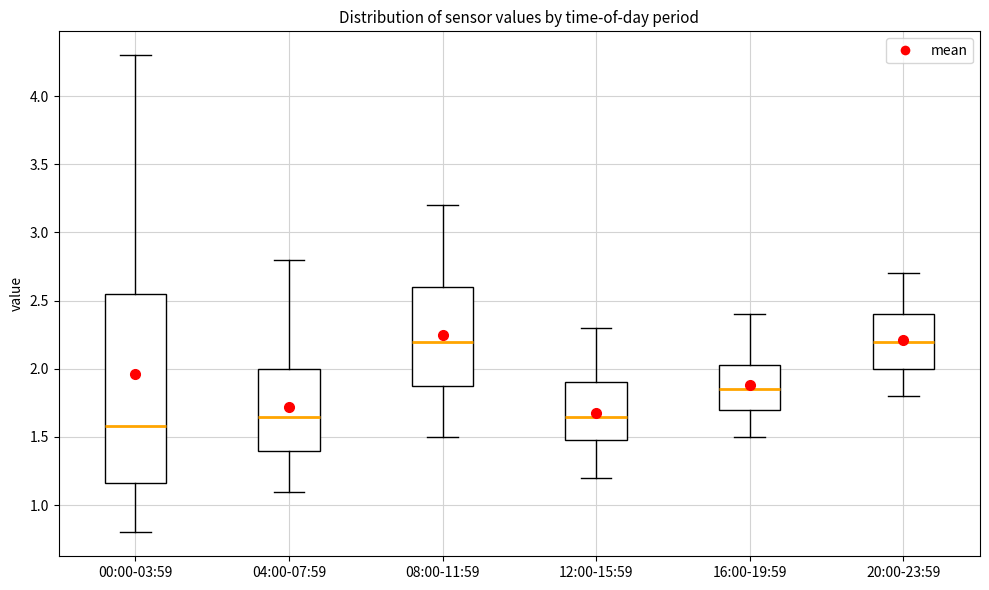

Reading left to right, read every box against the y-axis: the position of its median line, the range the box covers, and the ends of its whiskers. The values are not printed on the chart, so give them approximately, as read against the axis.

00:00-03:59: median 1.60, box 1.15 to 2.55, whiskers 0.80 to 4.30
04:00-07:59: median 1.65, box 1.40 to 2.00, whiskers 1.10 to 2.80
08:00-11:59: median 2.20, box 1.90 to 2.60, whiskers 1.50 to 3.20
12:00-15:59: median 1.65, box 1.50 to 1.90, whiskers 1.20 to 2.30
16:00-19:59: median 1.85, box 1.70 to 2.05, whiskers 1.50 to 2.40
20:00-23:59: median 2.20, box 2.00 to 2.40, whiskers 1.80 to 2.70